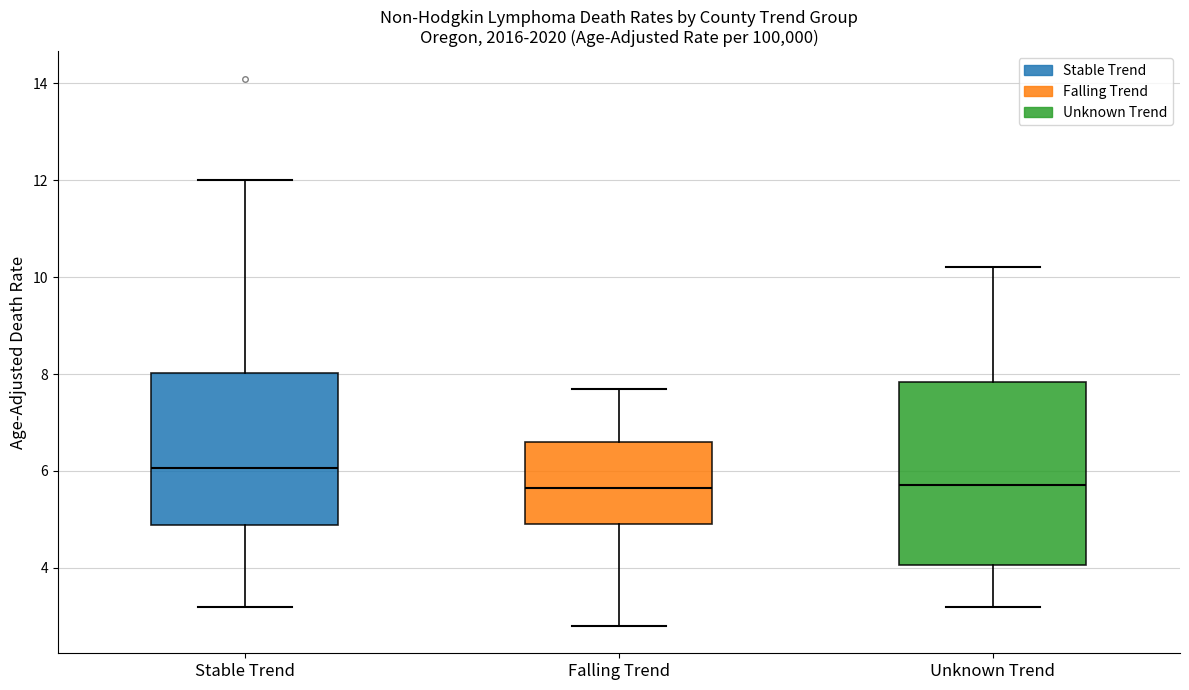

Reading left to right, read every box against the y-axis: the position of its median line, the range the box covers, and the ends of its whiskers. The values are not printed on the chart, so give them approximately, as read against the axis.

Stable Trend: median 6.0, box 4.8 to 8.0, whiskers 3.2 to 12.0
Falling Trend: median 5.6, box 5.0 to 6.6, whiskers 2.8 to 7.8
Unknown Trend: median 5.8, box 4.0 to 7.8, whiskers 3.2 to 10.2